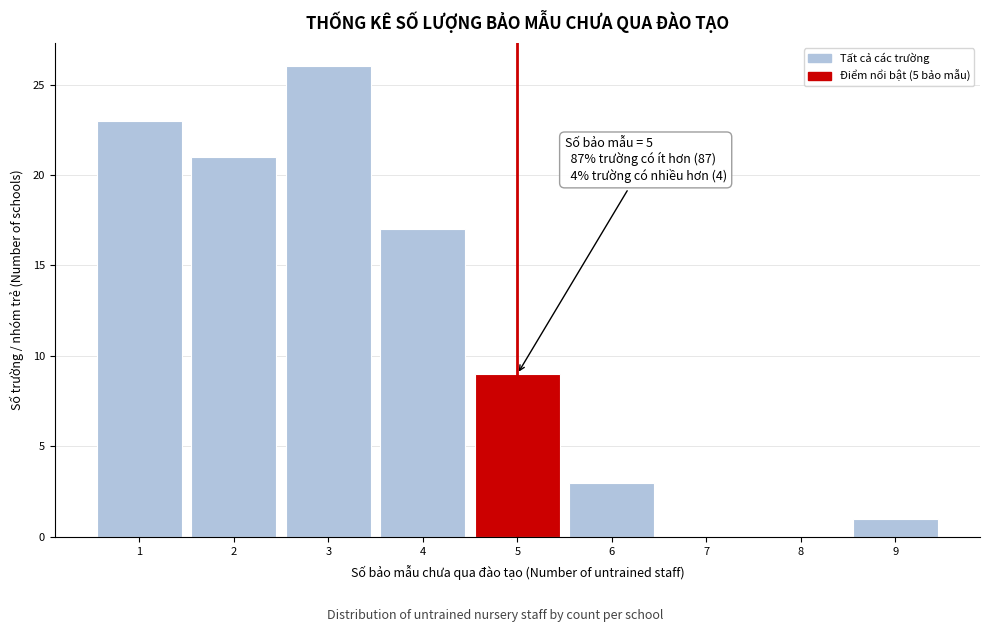

Over which range of the x-axis is the bar tallest?

2.5 to 3.5